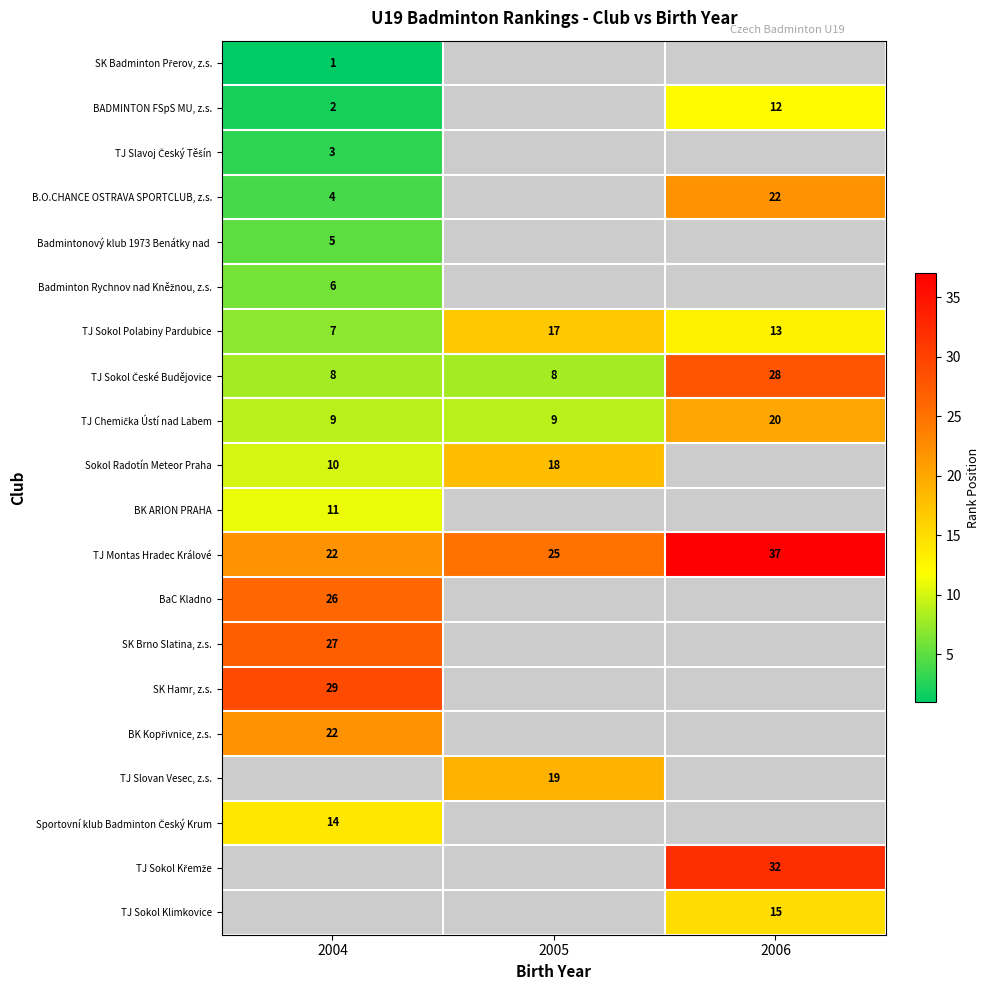

Between 2005 and 2004, which is larger?

2004